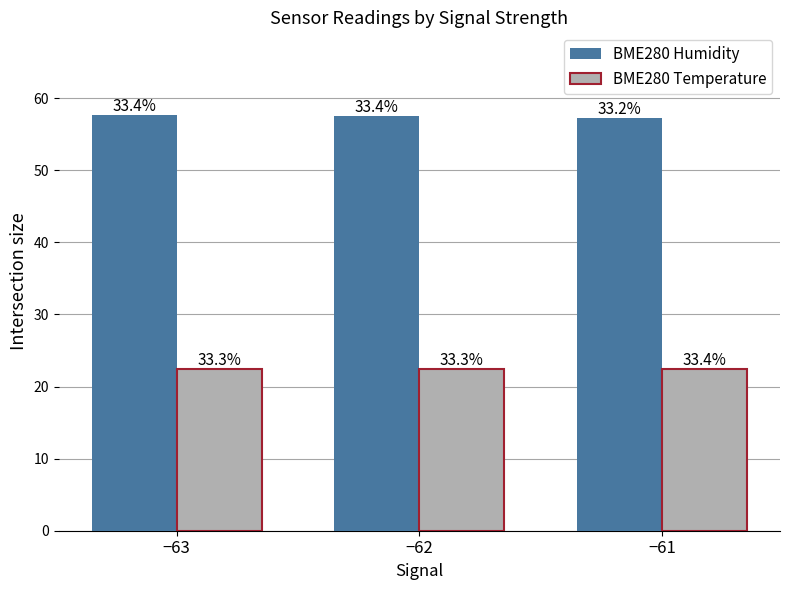

Count the BME280 Humidity values in the range 57 to 58.

3